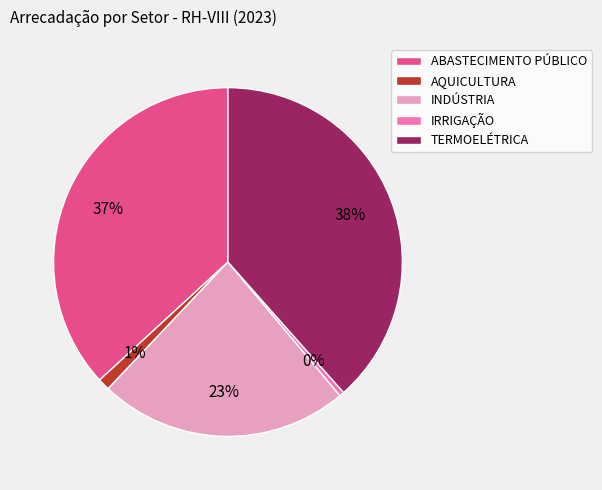

Is TERMOELÉTRICA the majority of the pie?

No